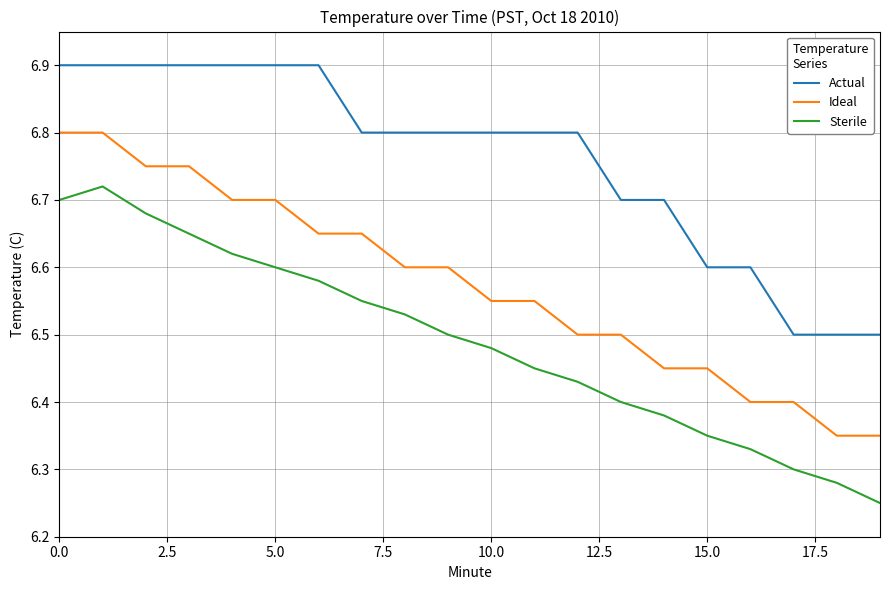

Which series has the largest total across all categories?

Actual